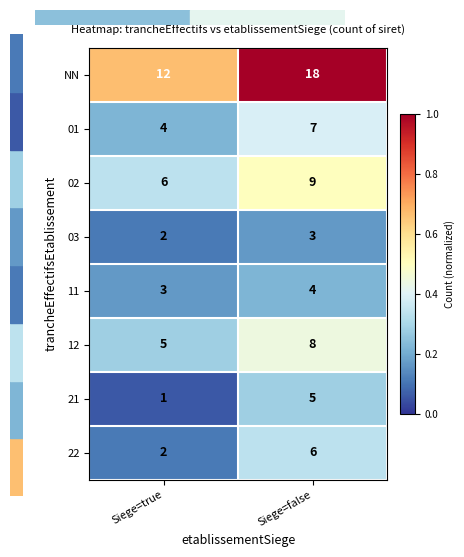

Is it true that NN equals 18 at Siege=false?

True